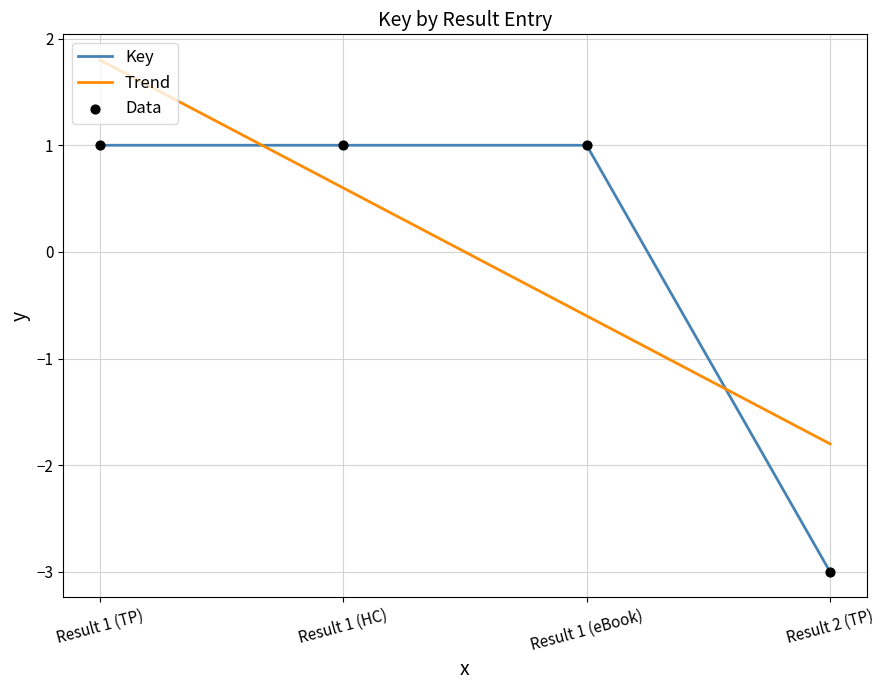

At which category is the sum across all series the highest?

Result 1 (TP)